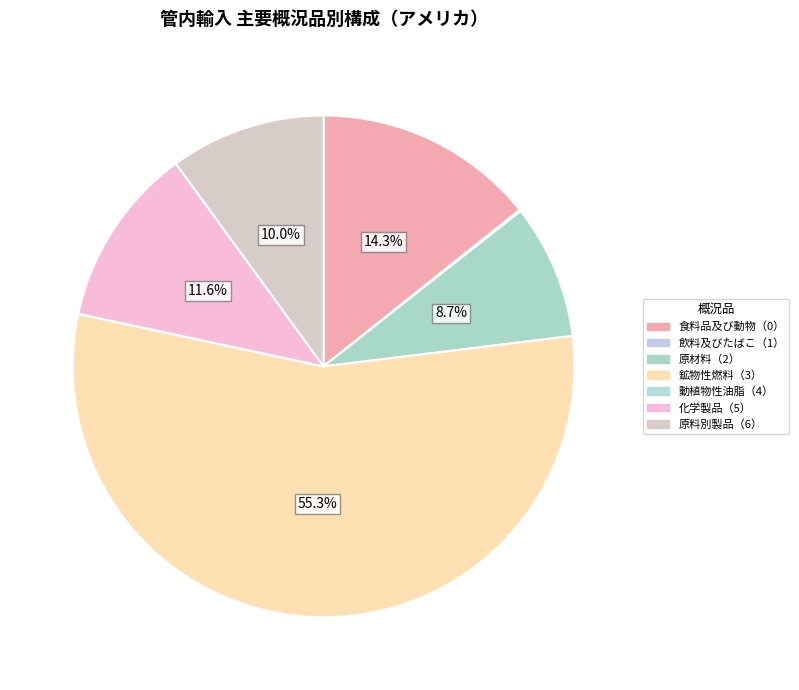

To the nearest percent, what is the average slice percentage?

14%